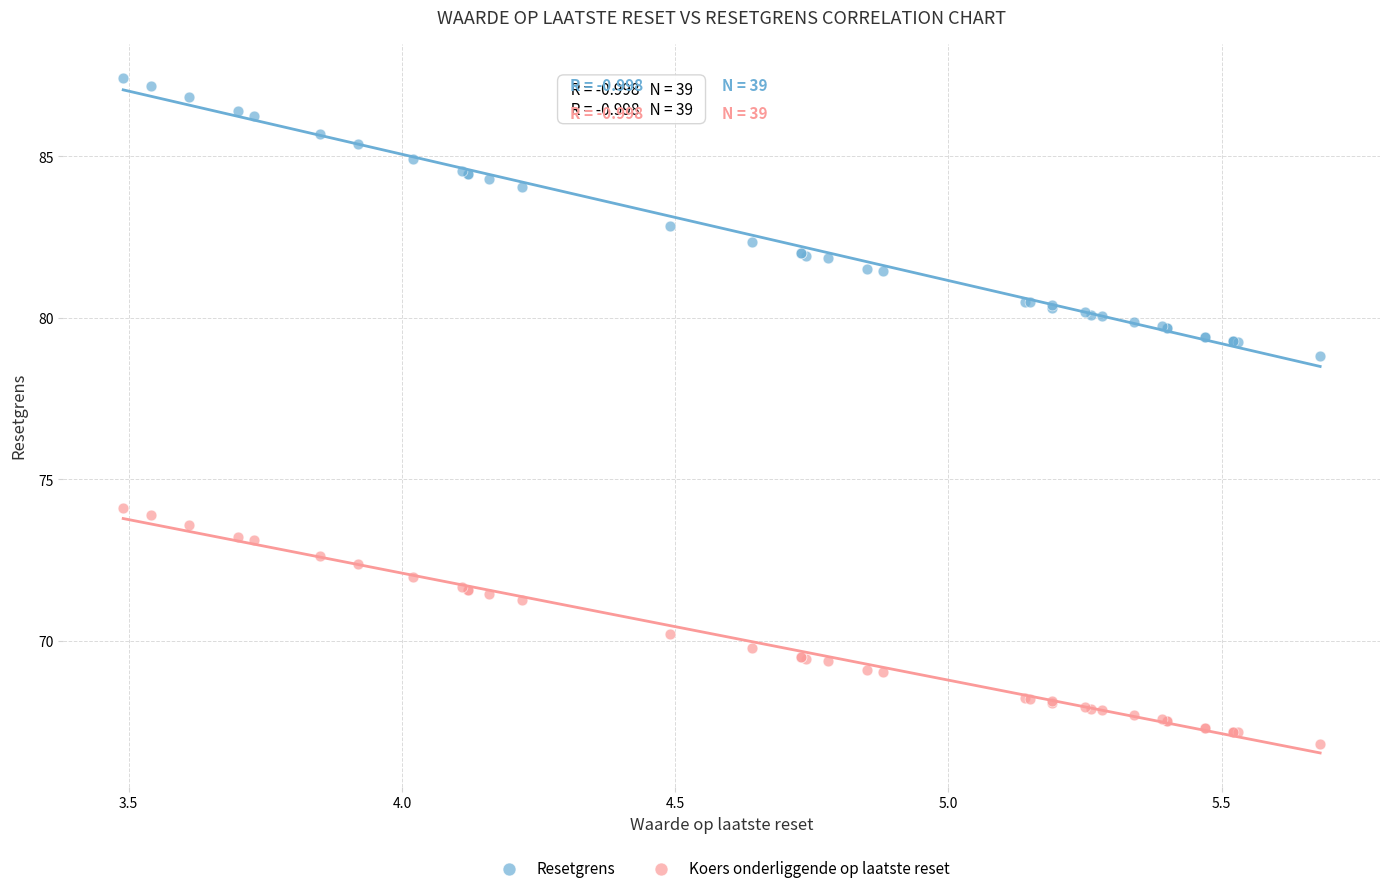

Which series reaches the maximum Y coordinate?

Resetgrens